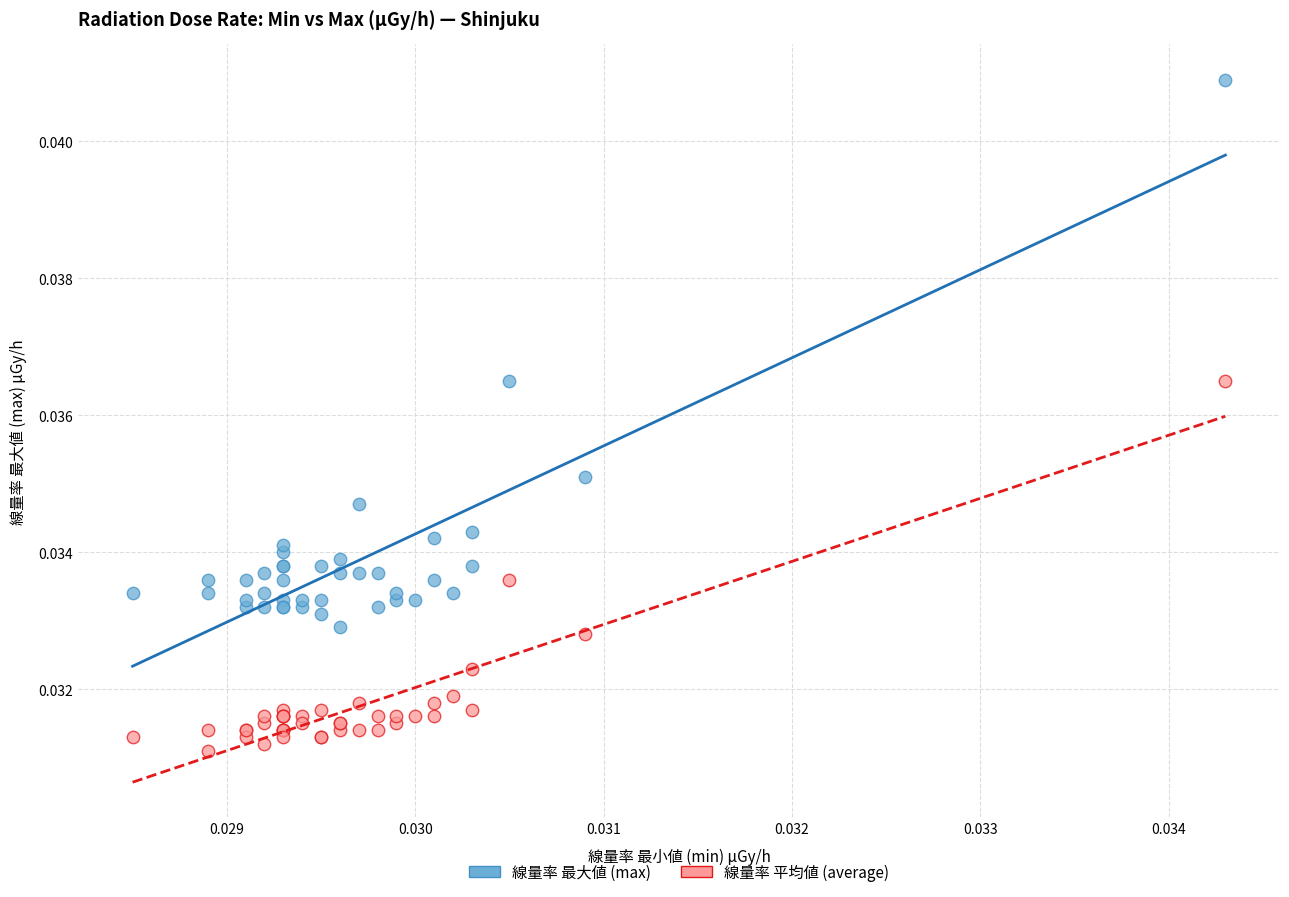

Which series has the widest spread of Y values?

線量率 最大値 (max)